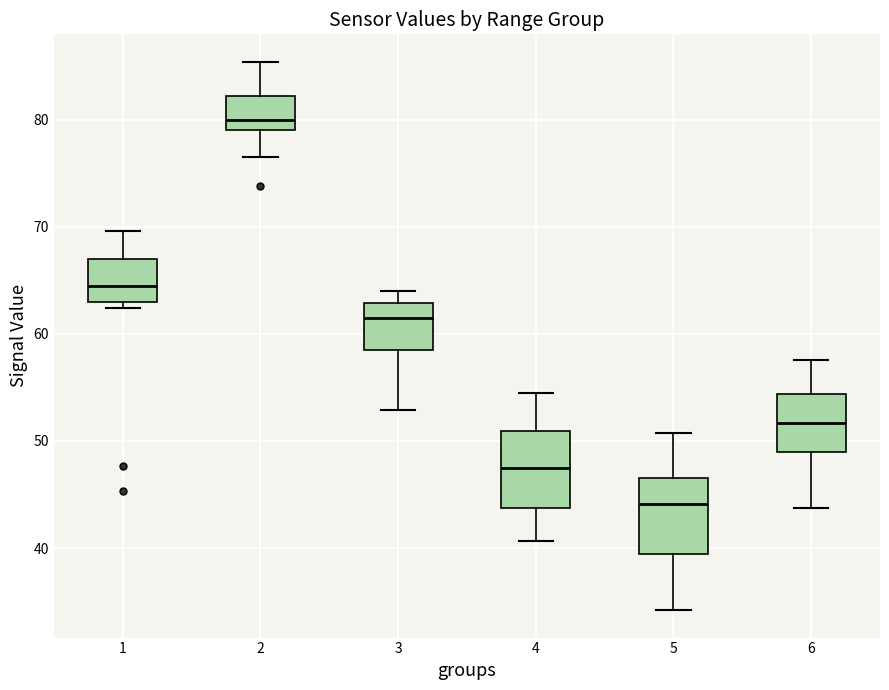

Reading left to right, read every box against the y-axis: the position of its median line, the range the box covers, and the ends of its whiskers. The values are not printed on the chart, so give them approximately, as read against the axis.

1: median 65, box 63 to 67, whiskers 62 to 70
2: median 80, box 79 to 82, whiskers 77 to 85
3: median 61, box 58 to 63, whiskers 53 to 64
4: median 48, box 44 to 51, whiskers 41 to 55
5: median 44, box 39 to 47, whiskers 34 to 51
6: median 52, box 49 to 54, whiskers 44 to 58